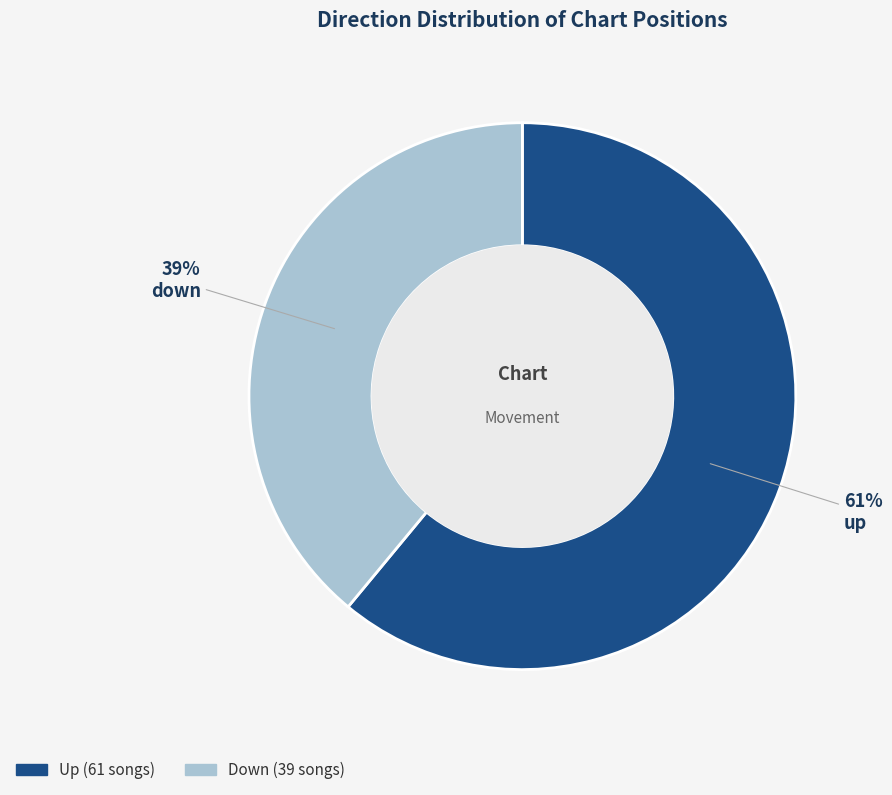

To the nearest percent, what is the difference between the largest and smallest slice percentages?

22%